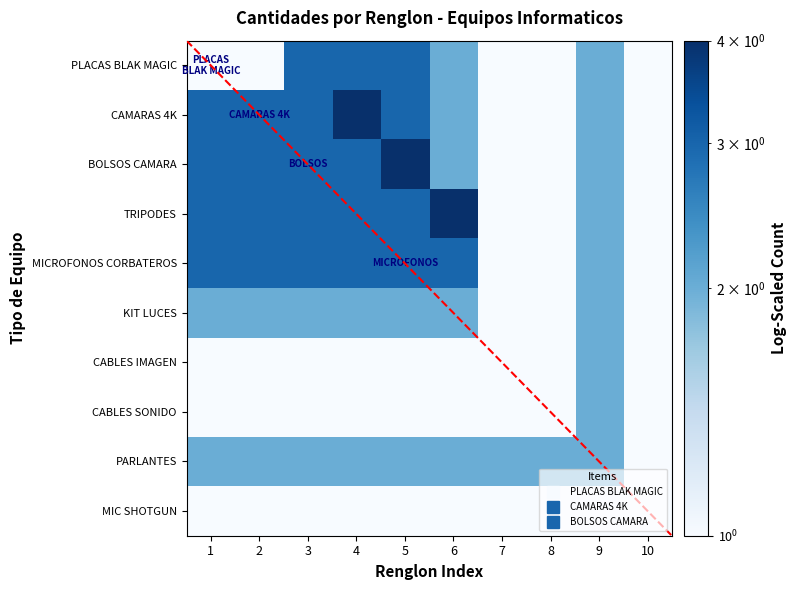

Reading left to right, extract all data points from this chart.

PLACAS BLAK MAGIC: 1=1	2=1	3=3	4=3	5=3	6=2	7=1	8=1	9=2	10=1
CAMARAS 4K: 1=3	2=3	3=3	4=4	5=3	6=2	7=1	8=1	9=2	10=1
BOLSOS CAMARA: 1=3	2=3	3=3	4=3	5=4	6=2	7=1	8=1	9=2	10=1
TRIPODES: 1=3	2=3	3=3	4=3	5=3	6=4	7=1	8=1	9=2	10=1
MICROFONOS CORBATEROS: 1=3	2=3	3=3	4=3	5=3	6=3	7=1	8=1	9=2	10=1
KIT LUCES: 1=2	2=2	3=2	4=2	5=2	6=2	7=1	8=1	9=2	10=1
CABLES IMAGEN: 1=1	2=1	3=1	4=1	5=1	6=1	7=1	8=1	9=2	10=1
CABLES SONIDO: 1=1	2=1	3=1	4=1	5=1	6=1	7=1	8=1	9=2	10=1
PARLANTES: 1=2	2=2	3=2	4=2	5=2	6=2	7=2	8=2	9=2	10=1
MIC SHOTGUN: 1=1	2=1	3=1	4=1	5=1	6=1	7=1	8=1	9=1	10=1